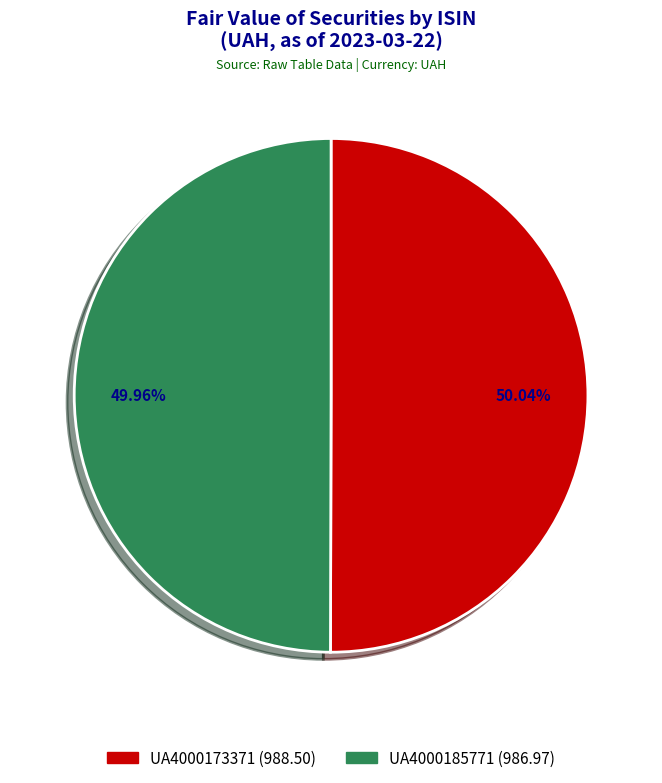

How many slices are in this pie chart?

2